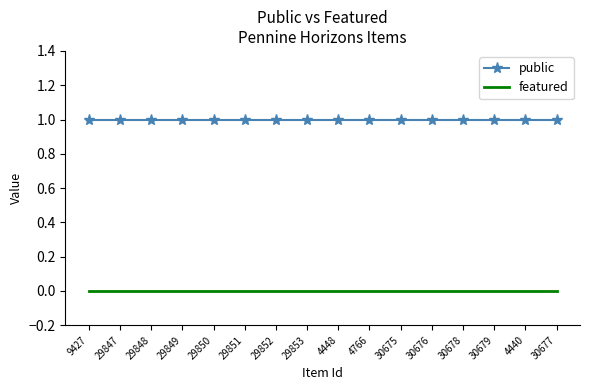

True or false: public has a value of 1 at 4448.

True